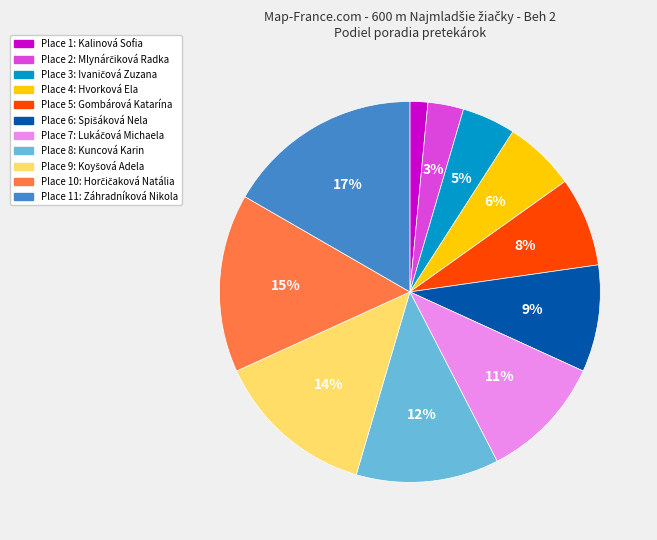

To the nearest percent, what is the average slice percentage?

9%